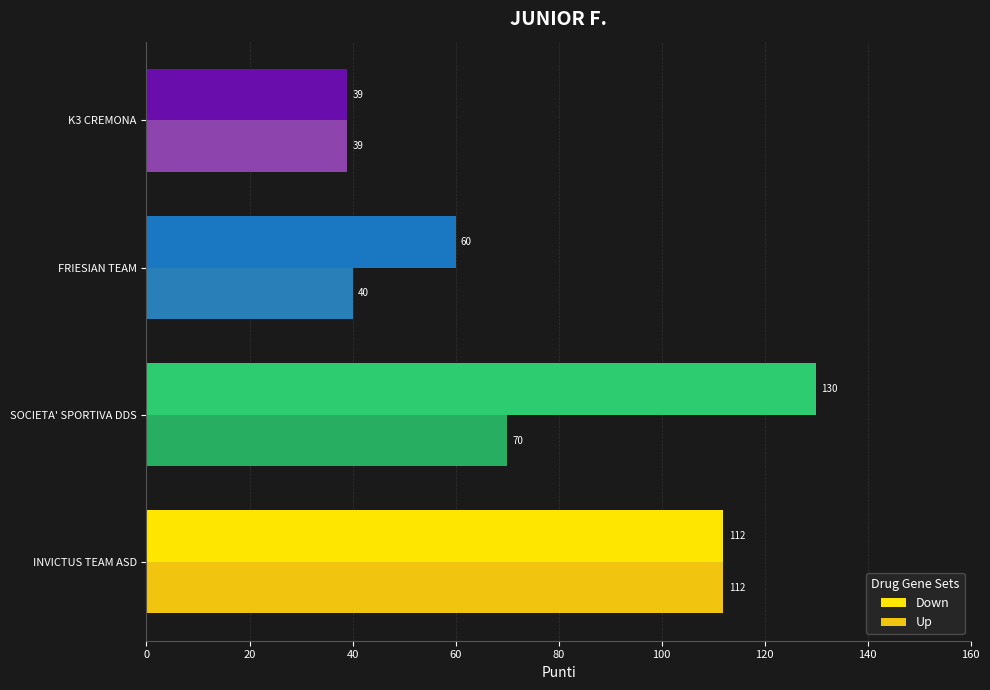

What is the maximum value shown in the chart?

130